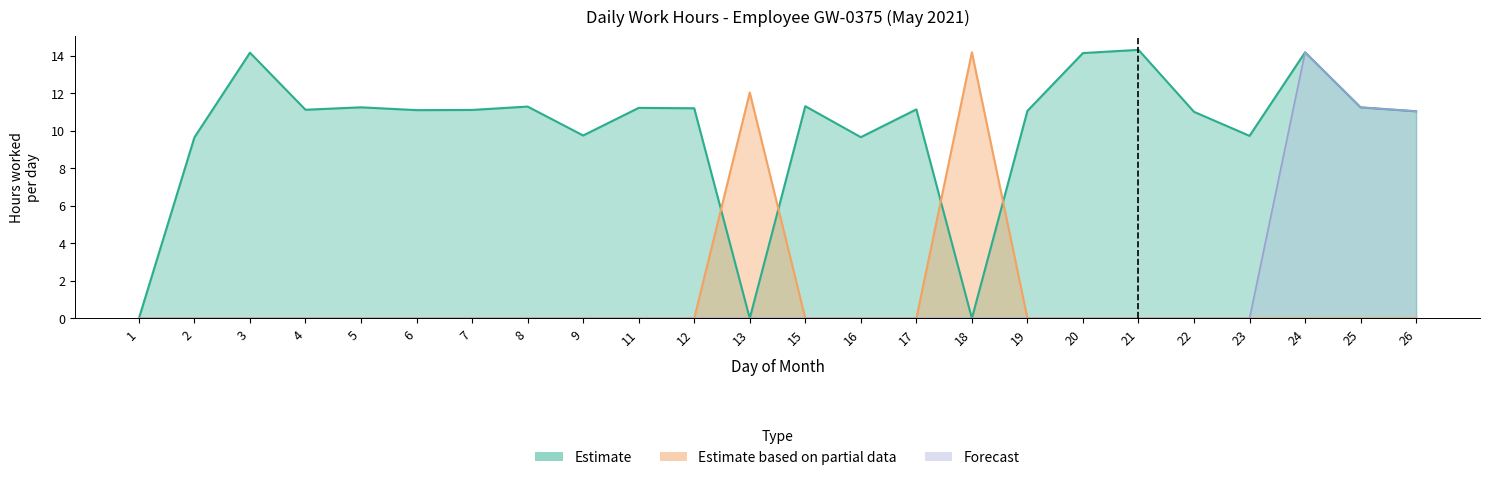

At which category is the sum across all series the highest?

24